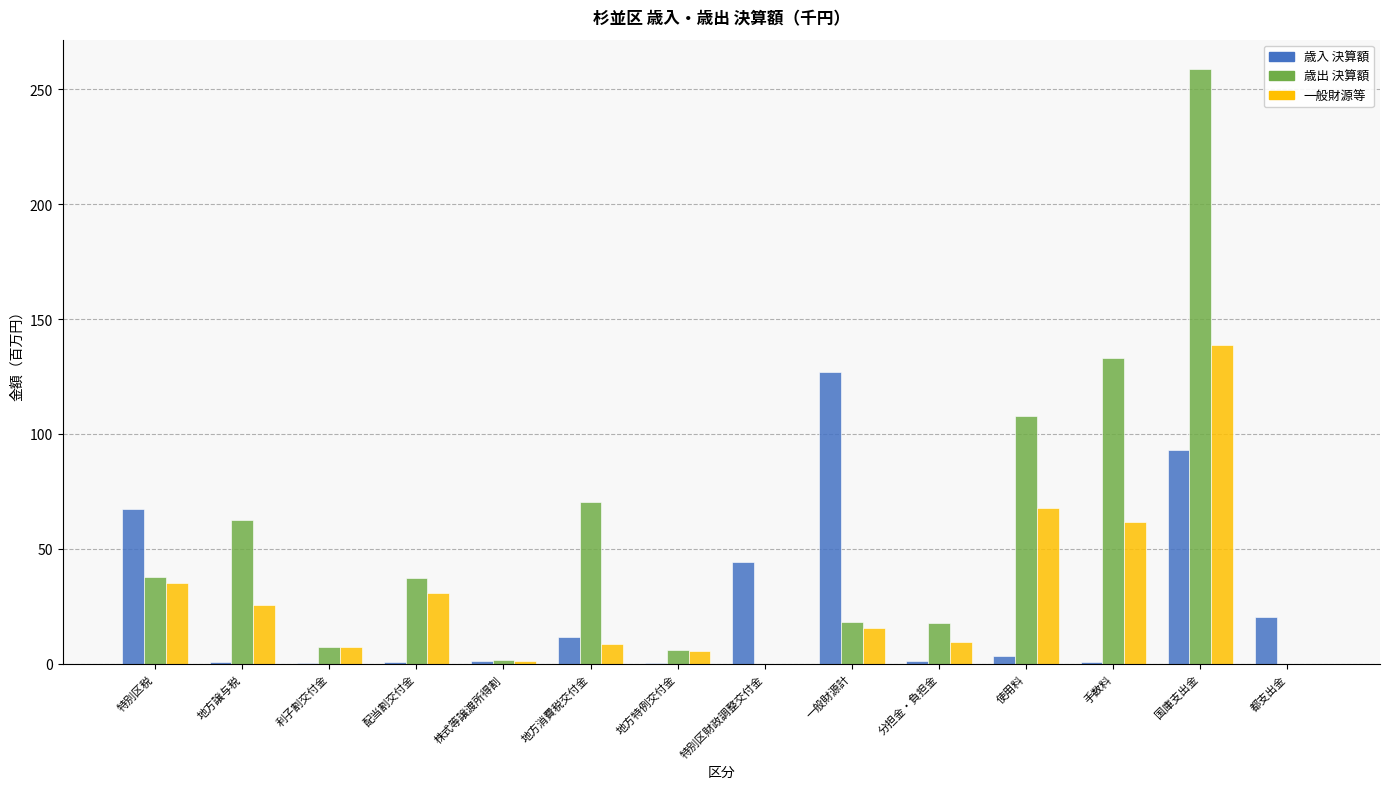

Are the bars horizontal?

No